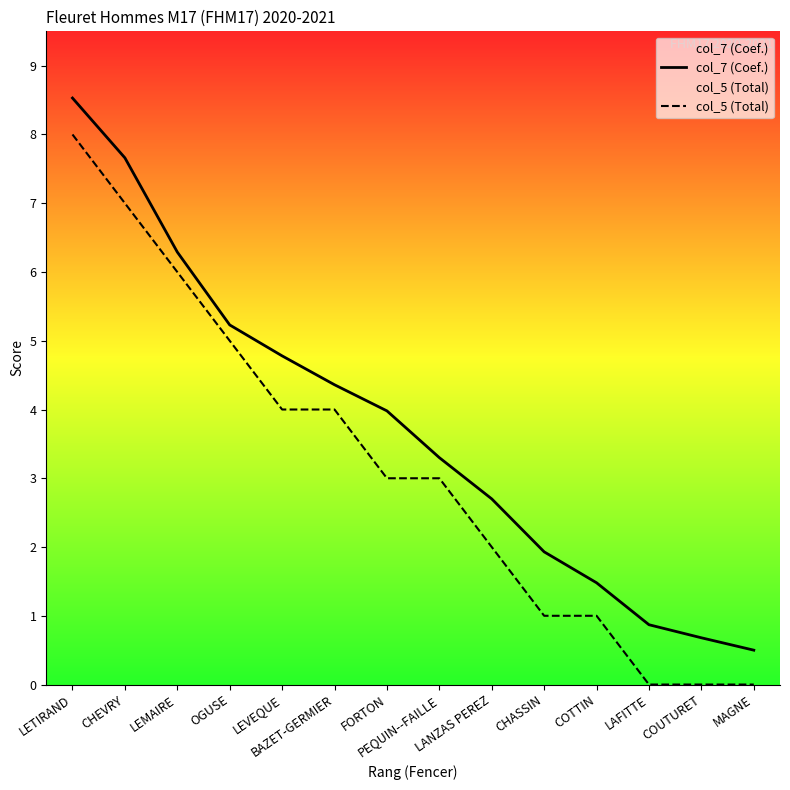

Which category has the lowest value in the col_7 (Coef.) series?

MAGNE